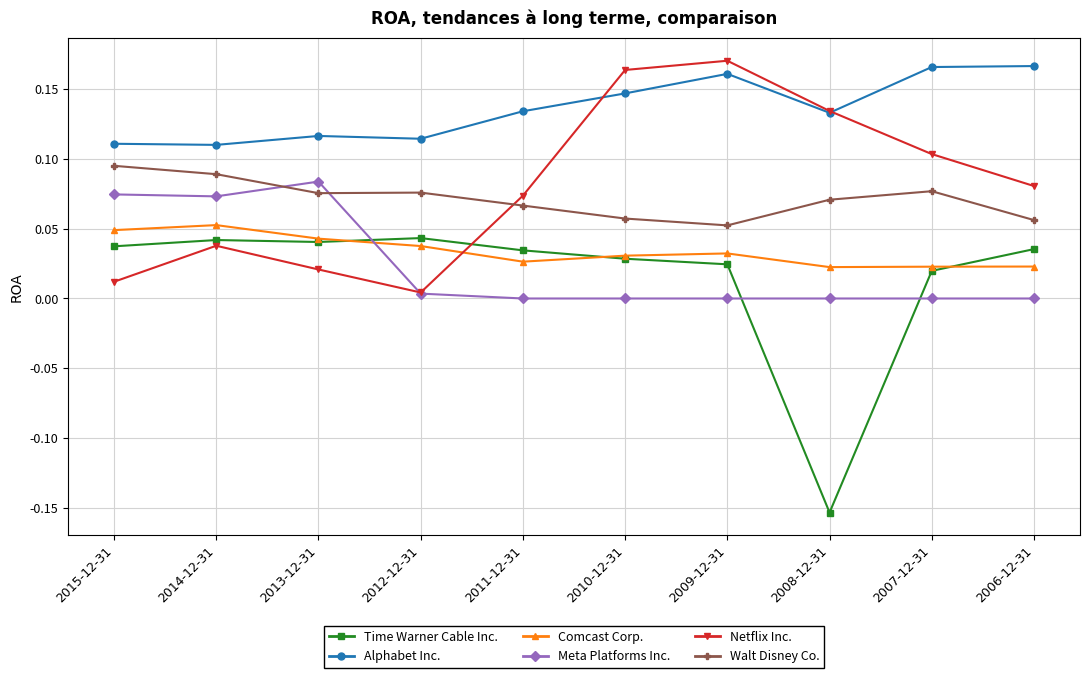

True or false: Time Warner Cable Inc. has a value of 0.0 at 2006-12-31.

True